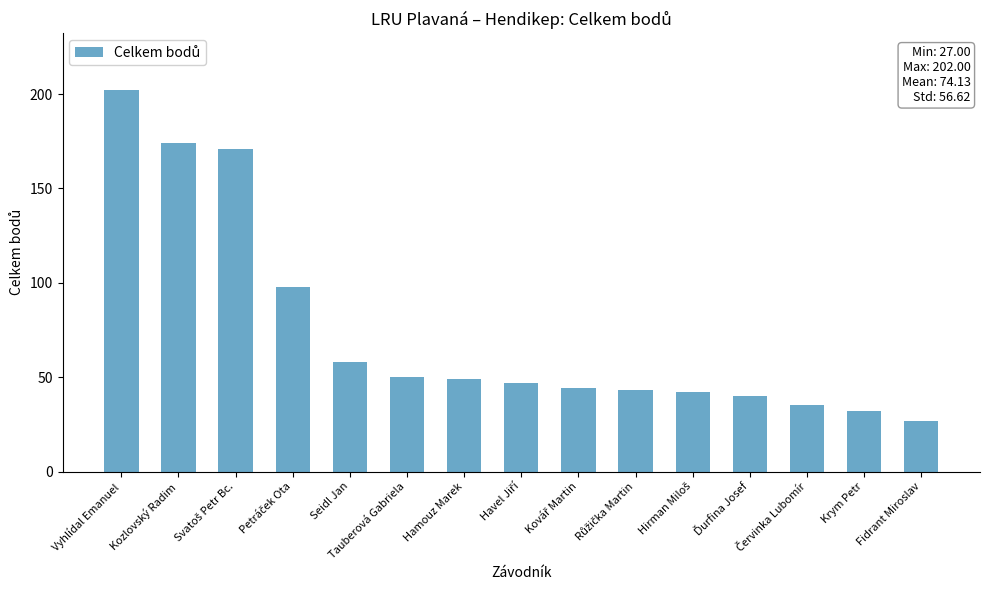

What is the sum of all values?

1112